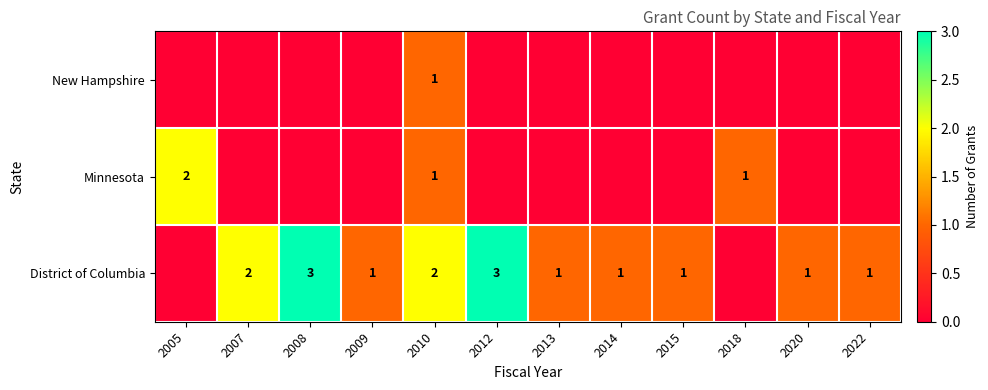

True or false: Minnesota has a value of 1 at 2010.

True